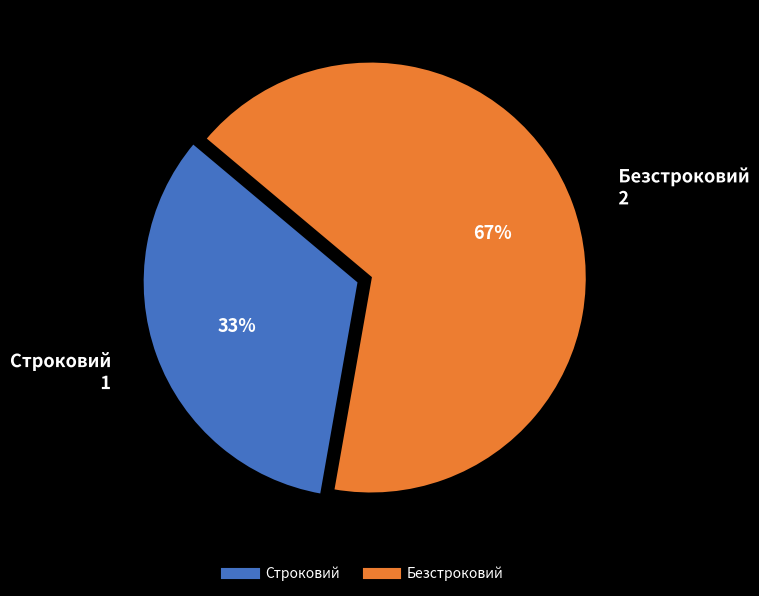

How many slices are in this pie chart?

2